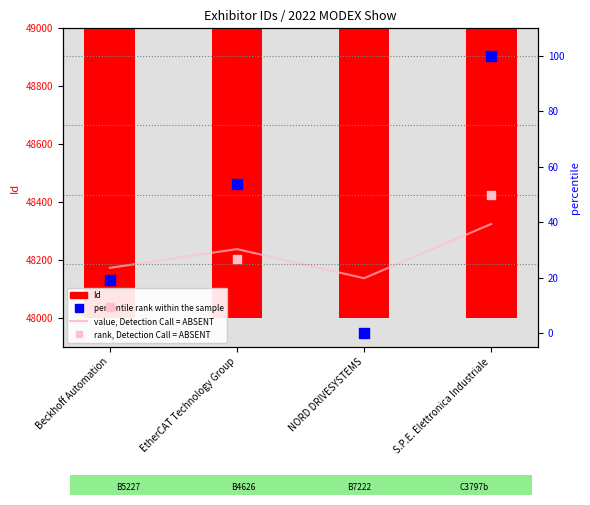

Which series reaches the minimum Y coordinate?

percentile rank within the sample